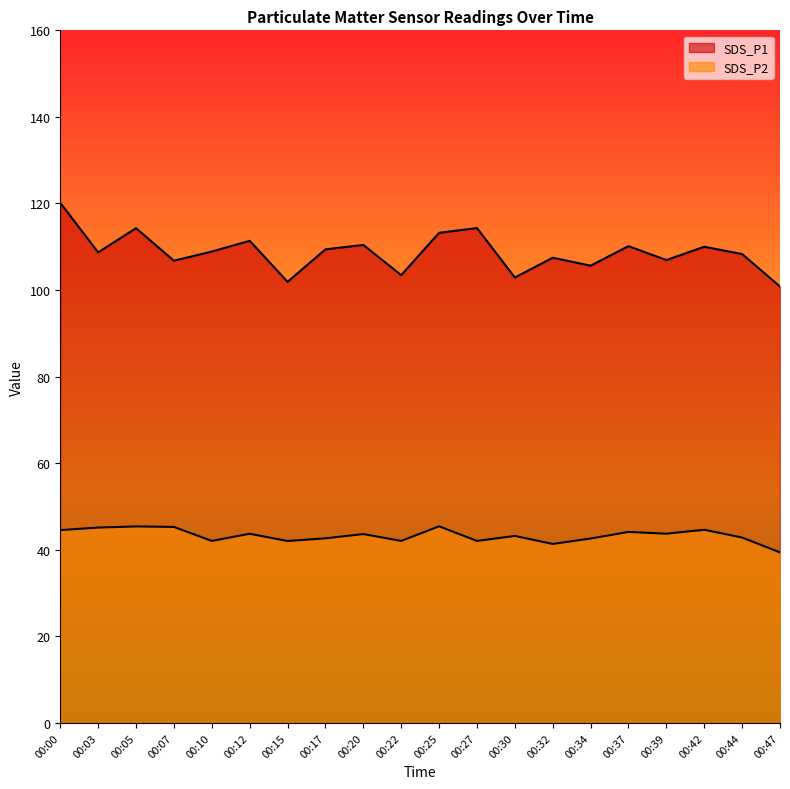

True or false: SDS_P2 and SDS_P1 intersect in this chart.

False